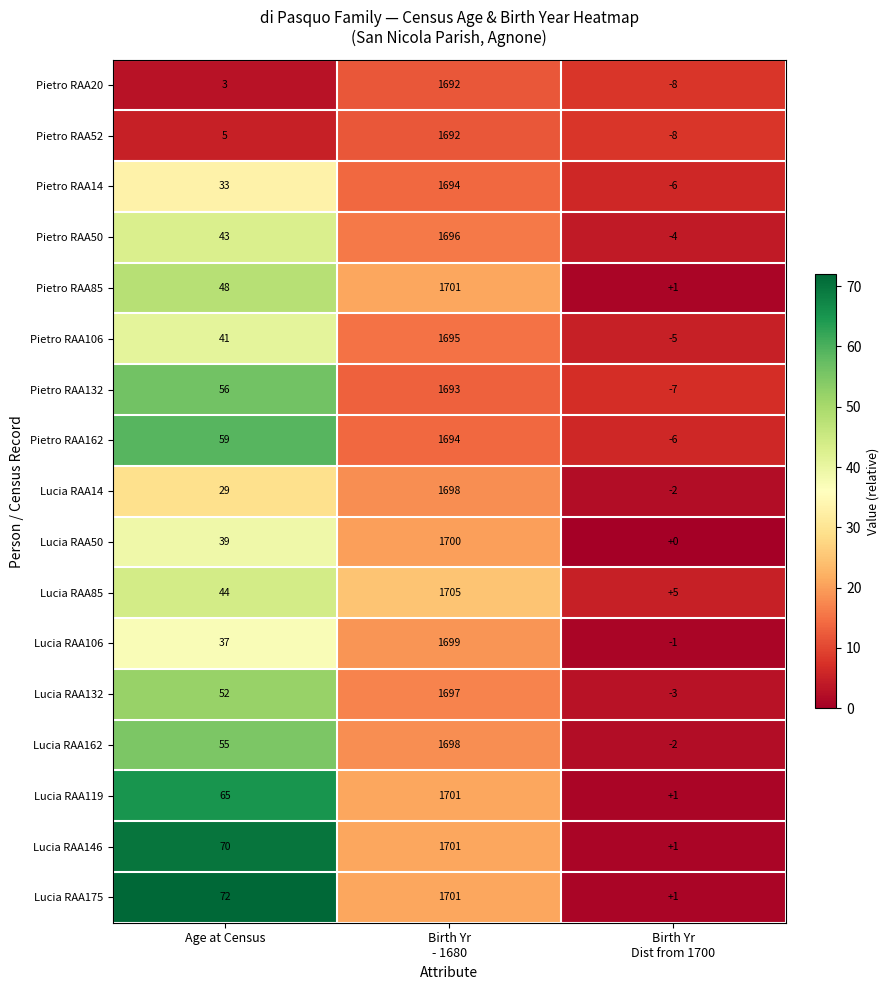

Which series has the largest total across all categories?

Lucia RAA175